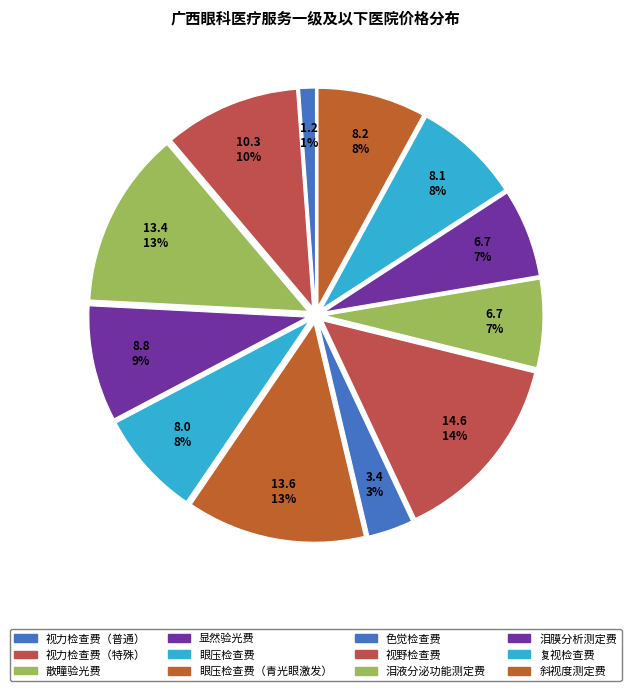

How many segments does this pie chart have?

12